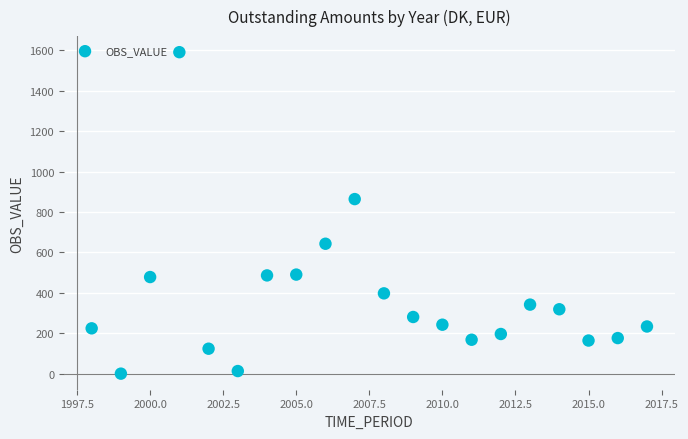

What is the range of X values (max minus min)?

19.0